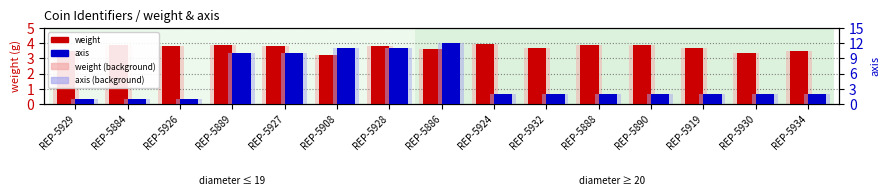

Reading left to right, list all the values displayed in this chart.

weight: 3.5	3.9	3.8	3.9	3.8	3.2	3.8	3.6	3.9	3.7	3.9	3.9	3.7	3.4	3.5
weight (light): 3.5	3.9	3.8	3.9	3.8	3.2	3.8	3.6	3.9	3.7	3.9	3.9	3.7	3.4	3.5
axis: 1.0	1.0	1.0	10.0	10.0	11.0	11.0	12.0	2.0	2.0	2.0	2.0	2.0	2.0	2.0
axis (light): 1.0	1.0	1.0	10.0	10.0	11.0	11.0	12.0	2.0	2.0	2.0	2.0	2.0	2.0	2.0